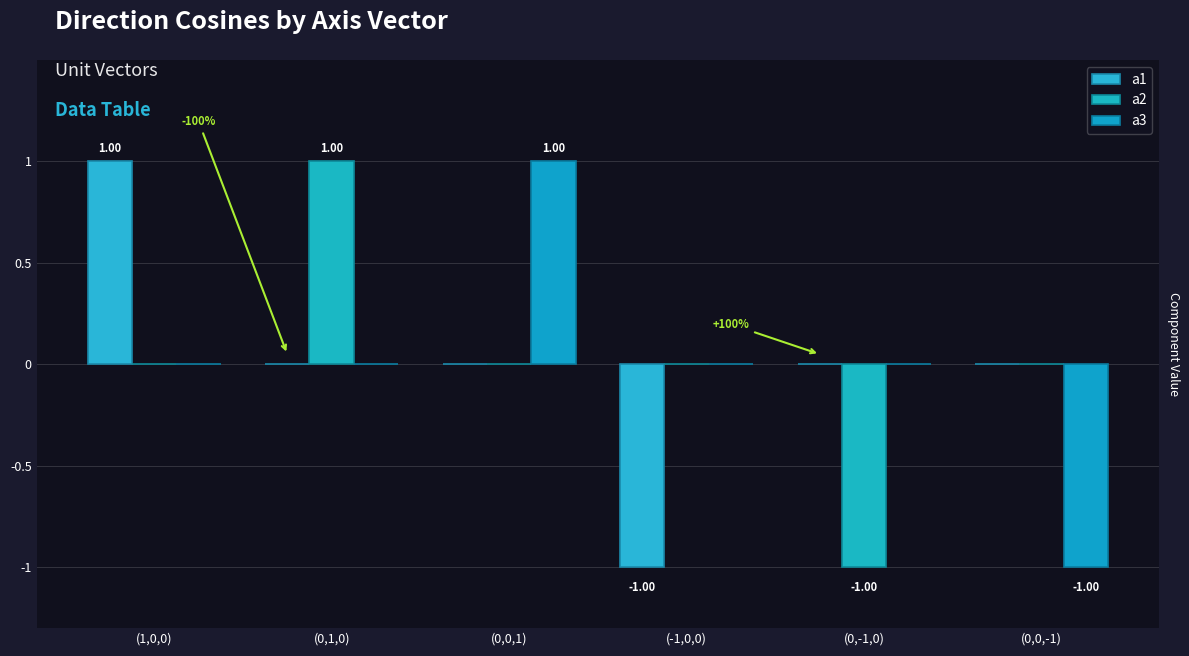

What is the maximum value shown in the chart?

1